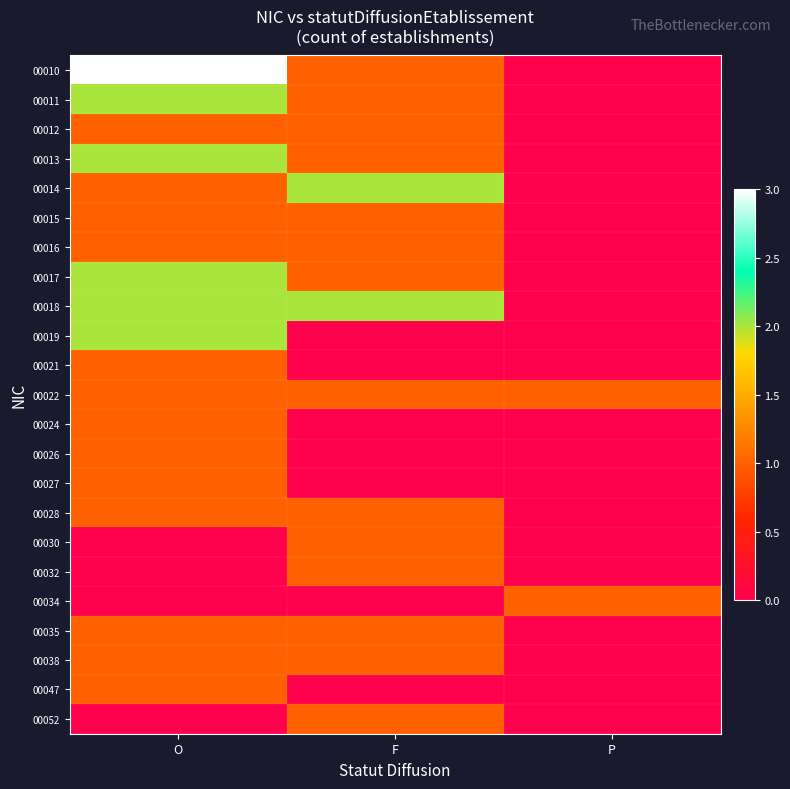

Reading left to right, list all the values displayed in this chart.

00010: O=3	F=1	P=0
00011: O=2	F=1	P=0
00012: O=1	F=1	P=0
00013: O=2	F=1	P=0
00014: O=1	F=2	P=0
00015: O=1	F=1	P=0
00016: O=1	F=1	P=0
00017: O=2	F=1	P=0
00018: O=2	F=2	P=0
00019: O=2	F=0	P=0
00021: O=1	F=0	P=0
00022: O=1	F=1	P=1
00024: O=1	F=0	P=0
00026: O=1	F=0	P=0
00027: O=1	F=0	P=0
00028: O=1	F=1	P=0
00030: O=0	F=1	P=0
00032: O=0	F=1	P=0
00034: O=0	F=0	P=1
00035: O=1	F=1	P=0
00038: O=1	F=1	P=0
00047: O=1	F=0	P=0
00052: O=0	F=1	P=0